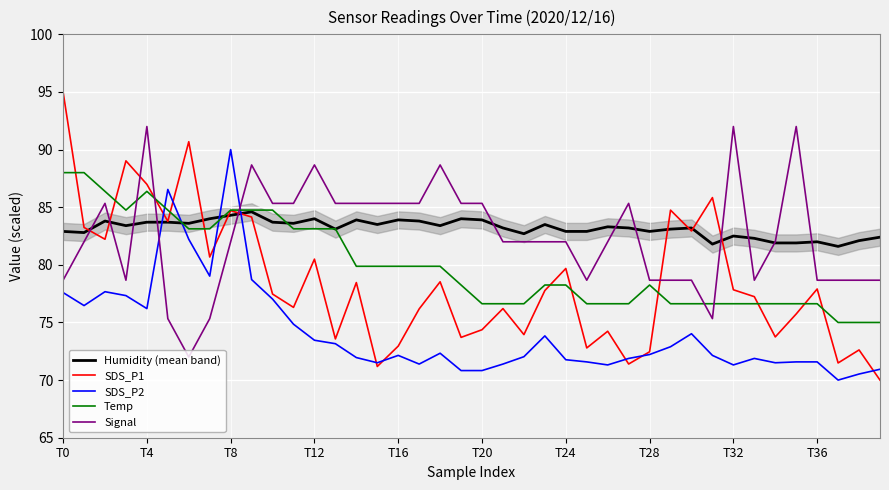

Which category has the lowest value in the Temp series?

37